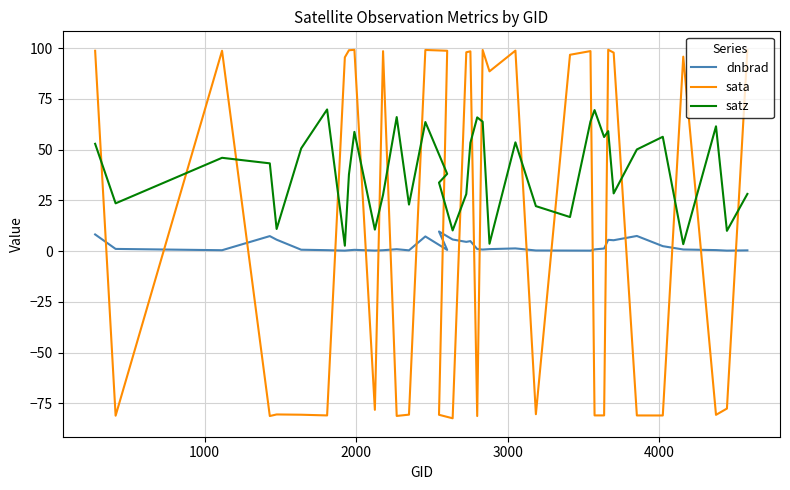

What is the smallest value displayed?

-82.4